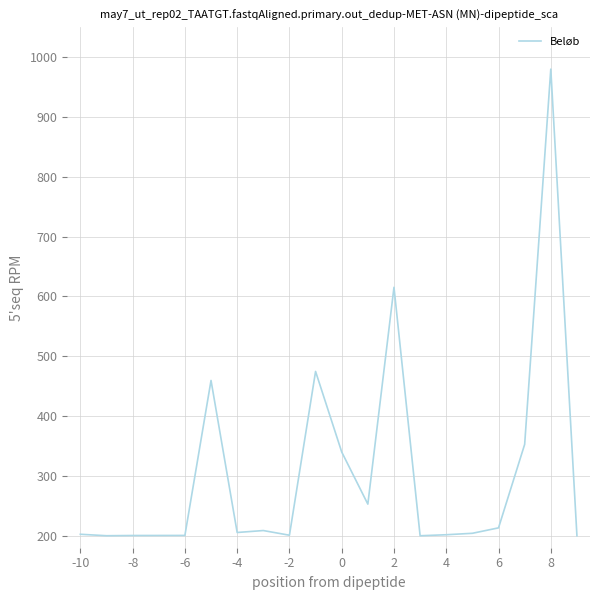

What is the difference between the maximum and minimum values?

780.0